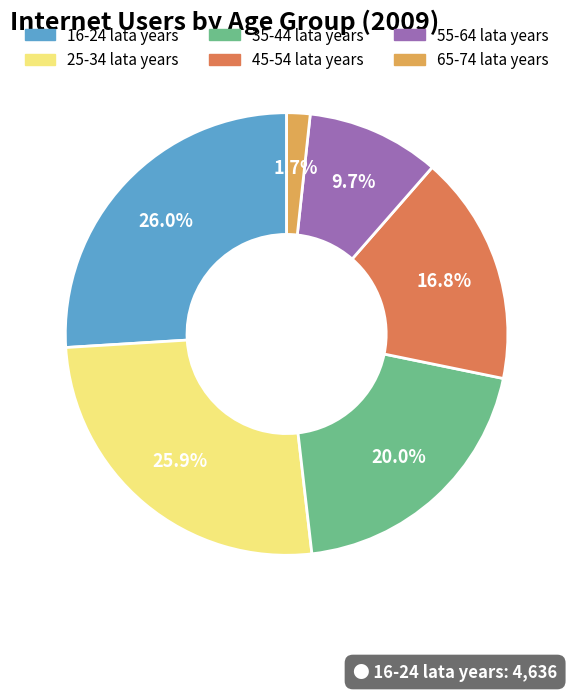

Is there a majority slice in this chart?

No